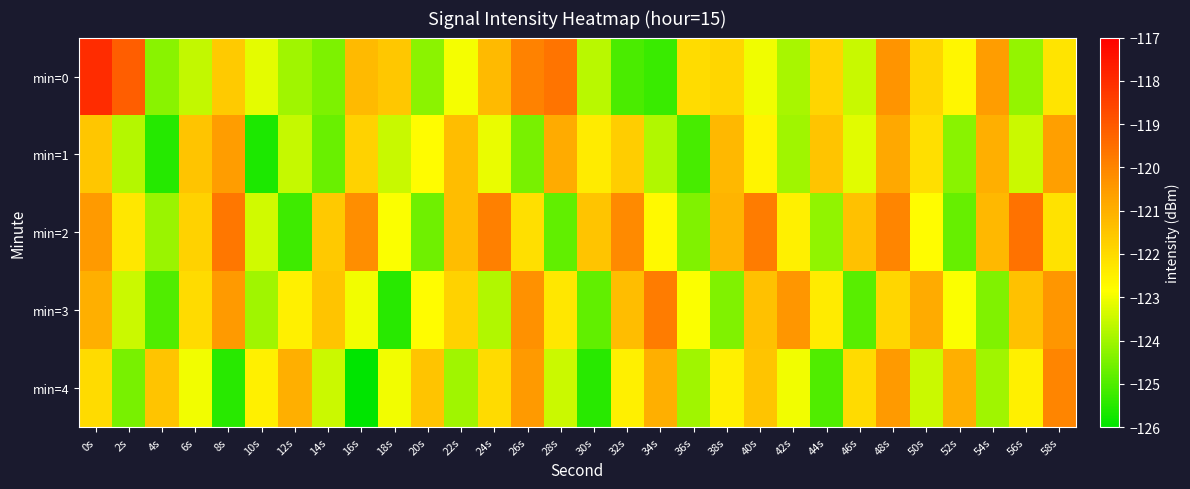

At how many categories does at least one series exceed -122?

28